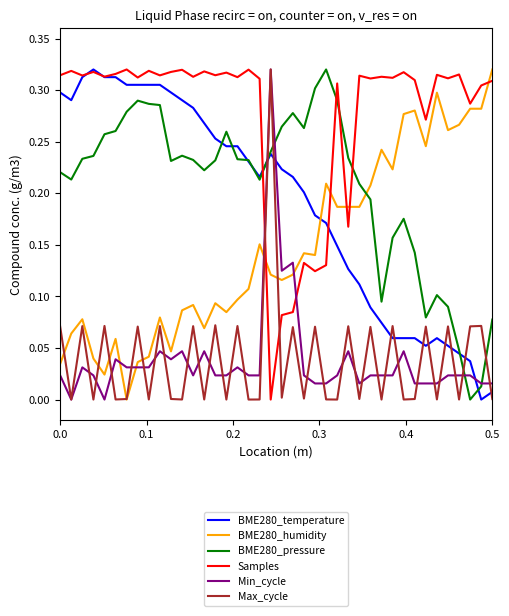

True or false: BME280_pressure has more than 2 interior local peaks.

True